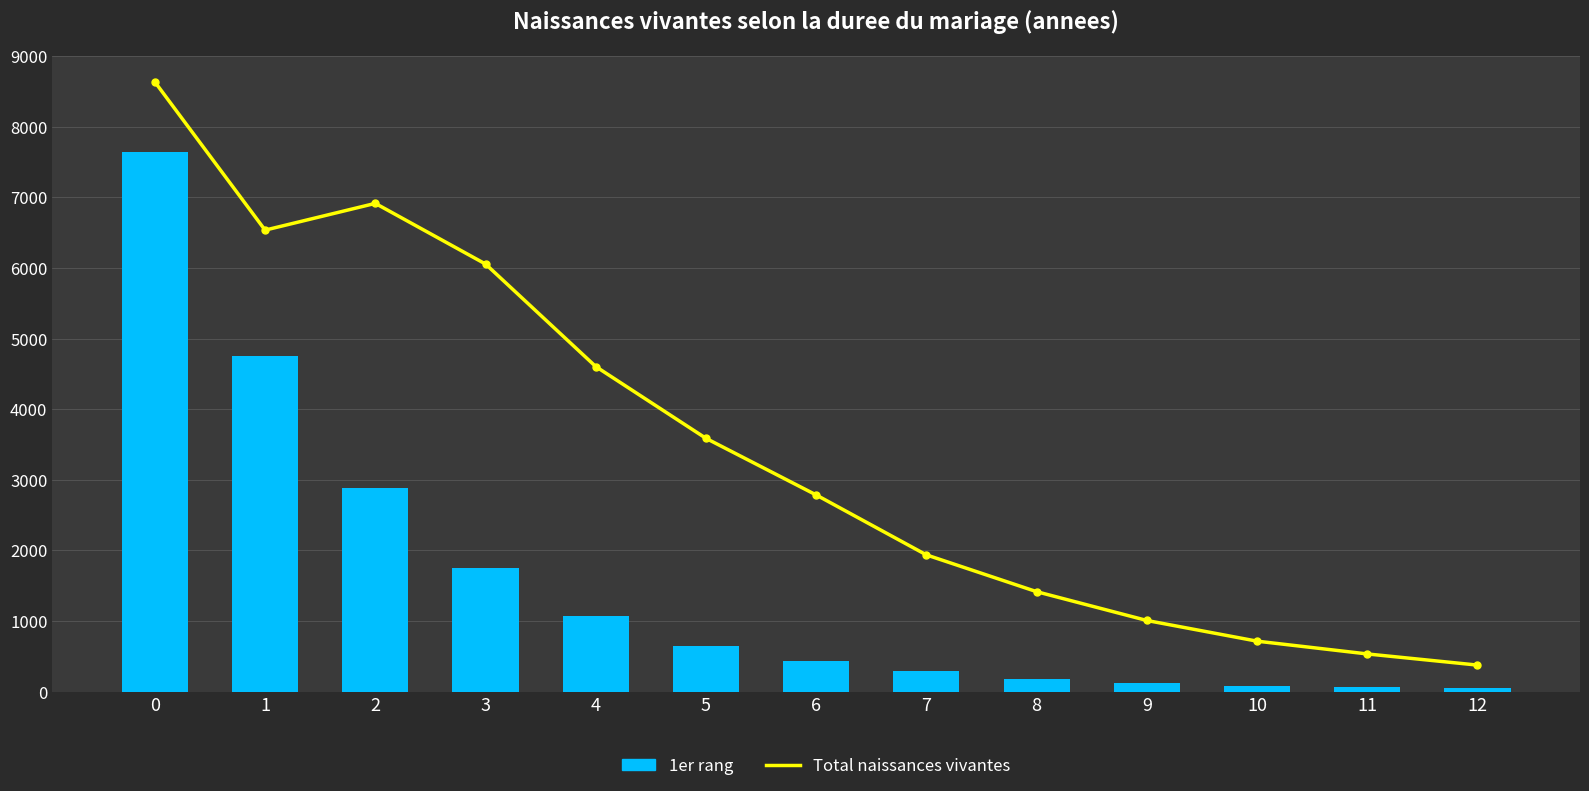

Which series has the widest spread of values?

Total naissances vivantes